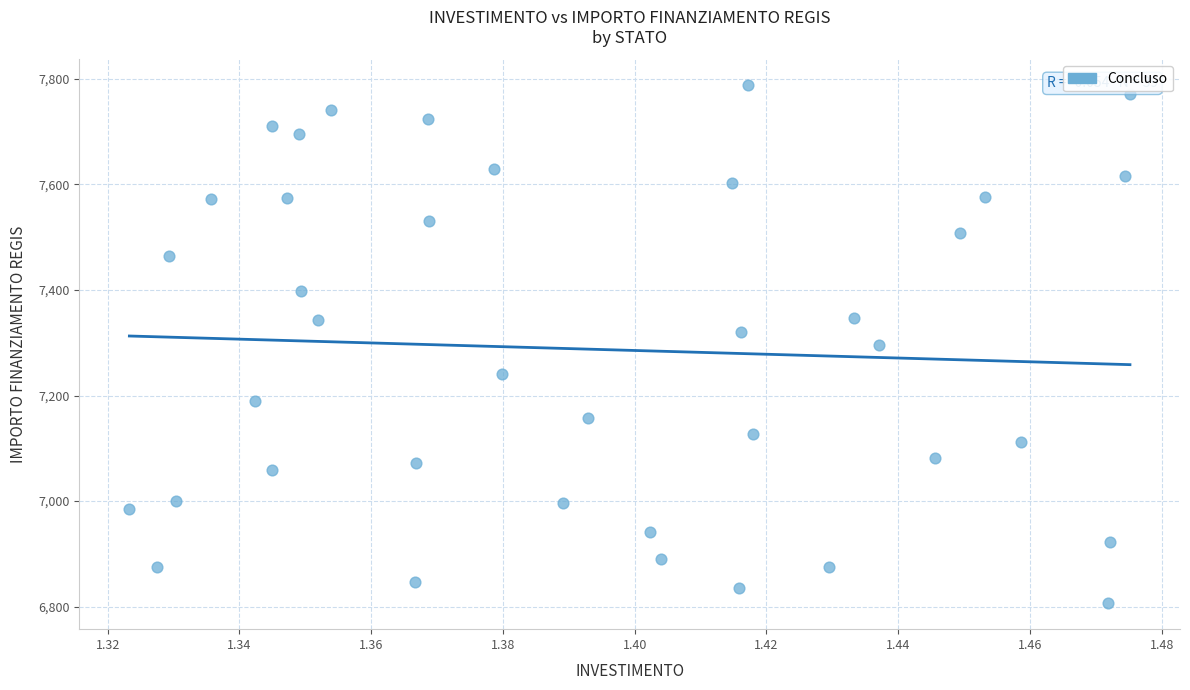

What is the range of Y values (max minus min)?

981.4